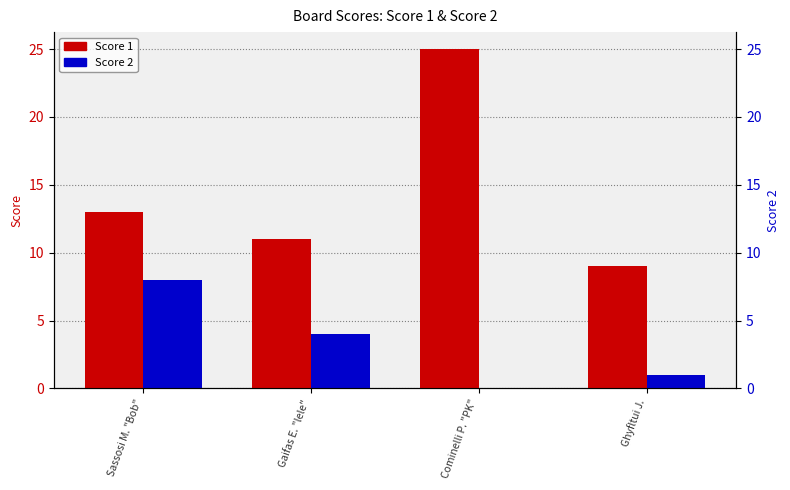

Which series has the widest spread of values?

Score 1